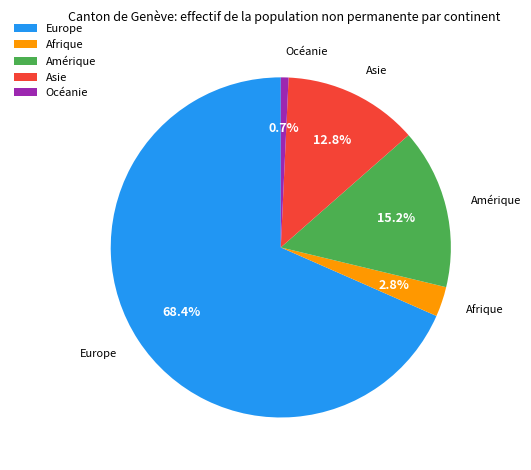

What percentage is NOT represented by Asie?

87.2%